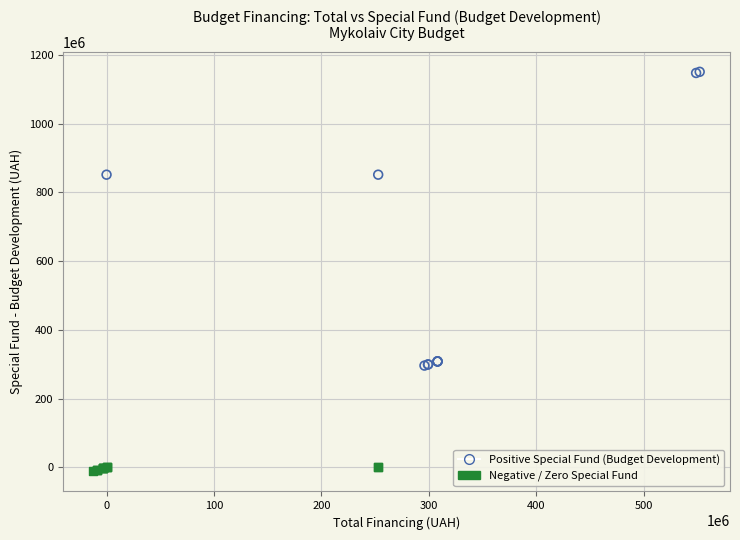

Which series contains the highest Y value?

Positive Special Fund (Budget Development)